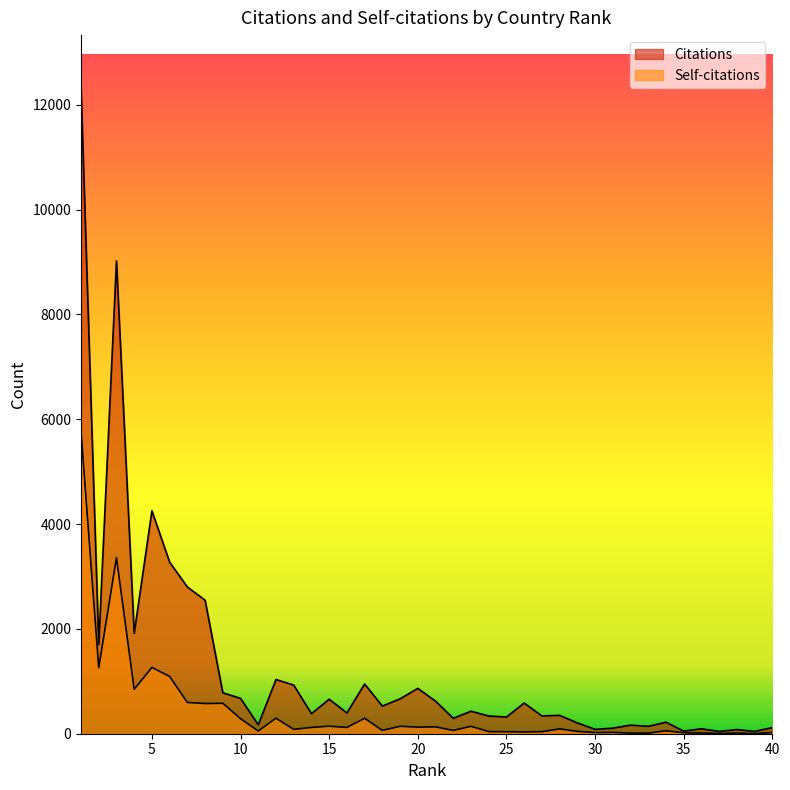

What is the approximate value of Citations at 34, to the nearest 50?

200